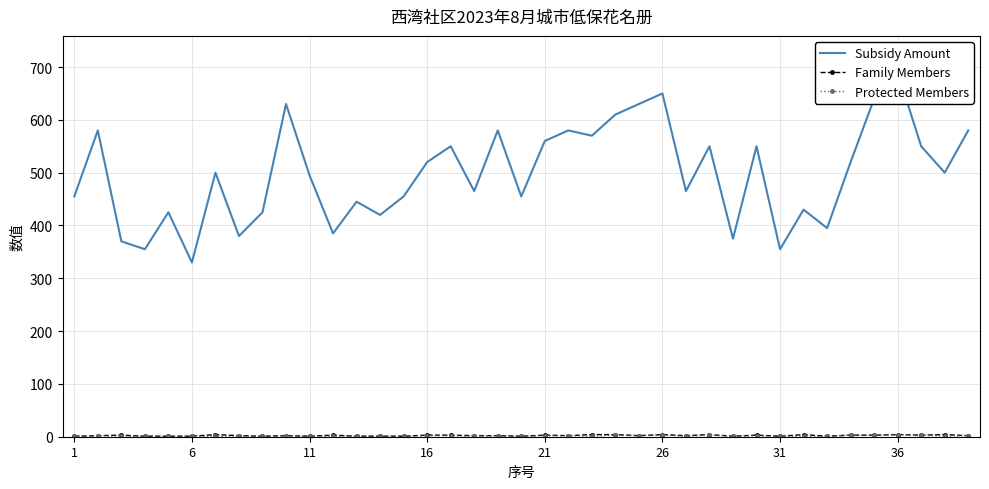

What is the minimum value for Family Members?

1